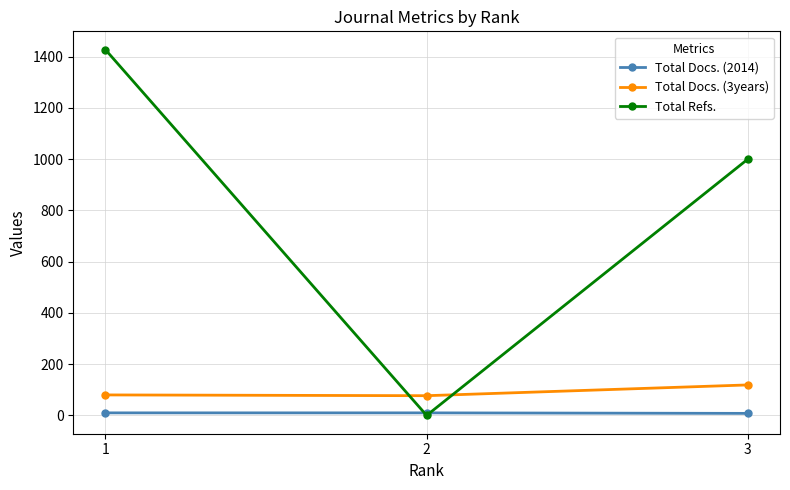

How many distinct data groups are displayed?

3